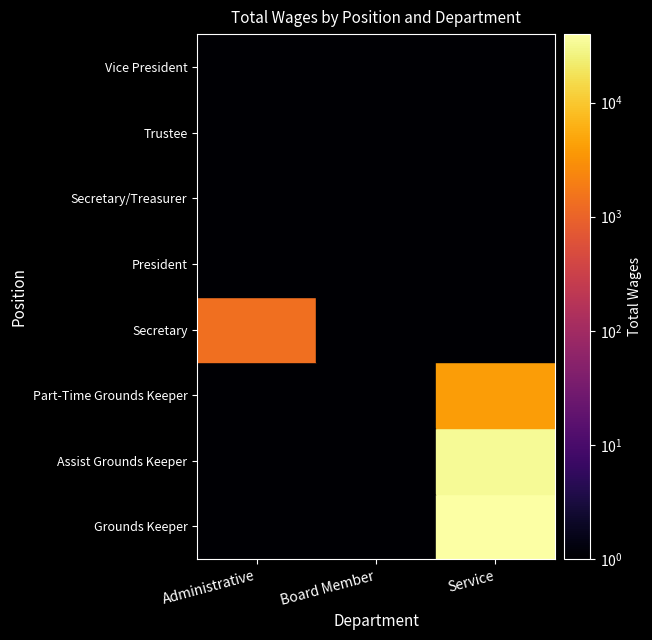

Between Administrative and Board Member, which series saw the biggest shift?

Secretary